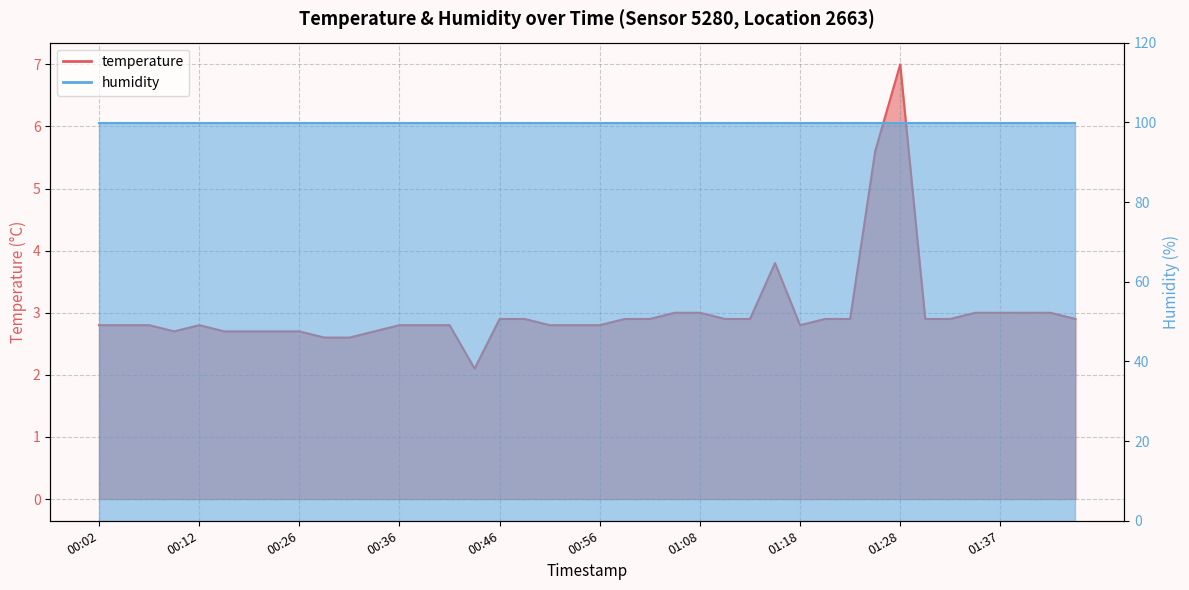

What is the difference between the values at 01:15 and 00:14?

1.1